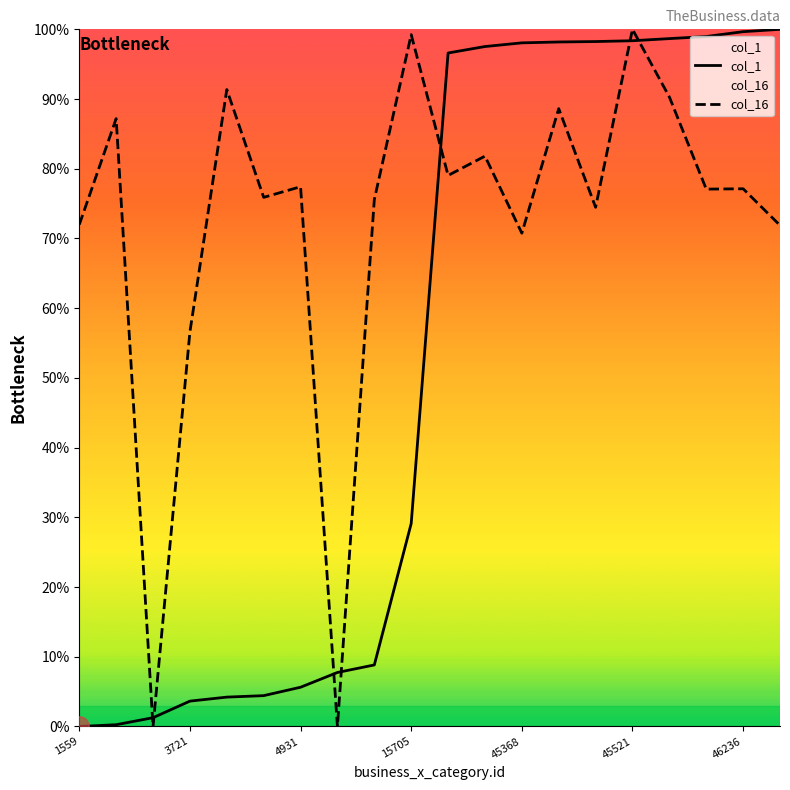

Which series has the largest range (max minus min)?

col_1